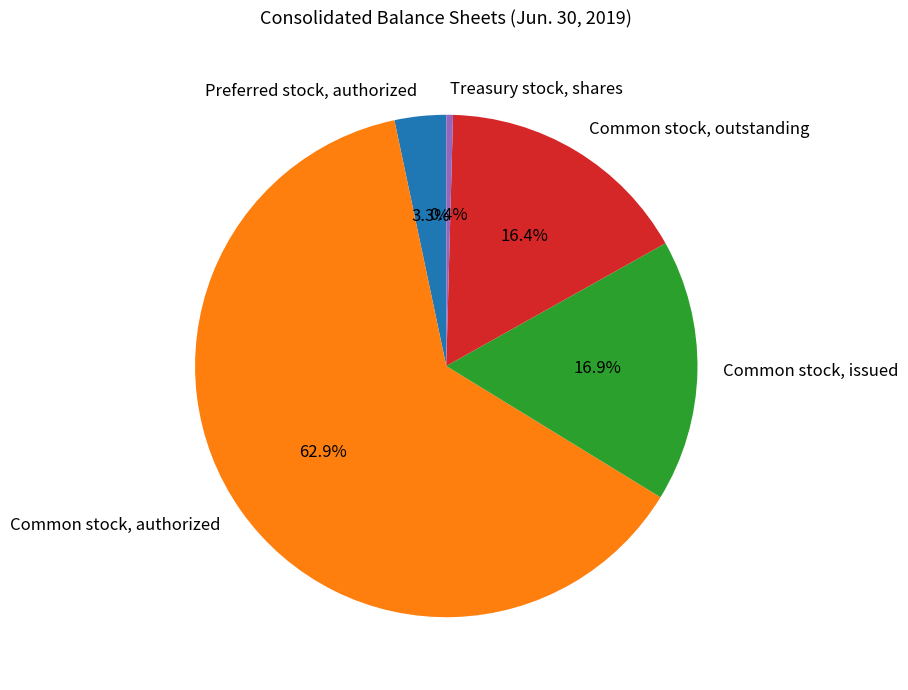

Count the number of slices in the pie.

5